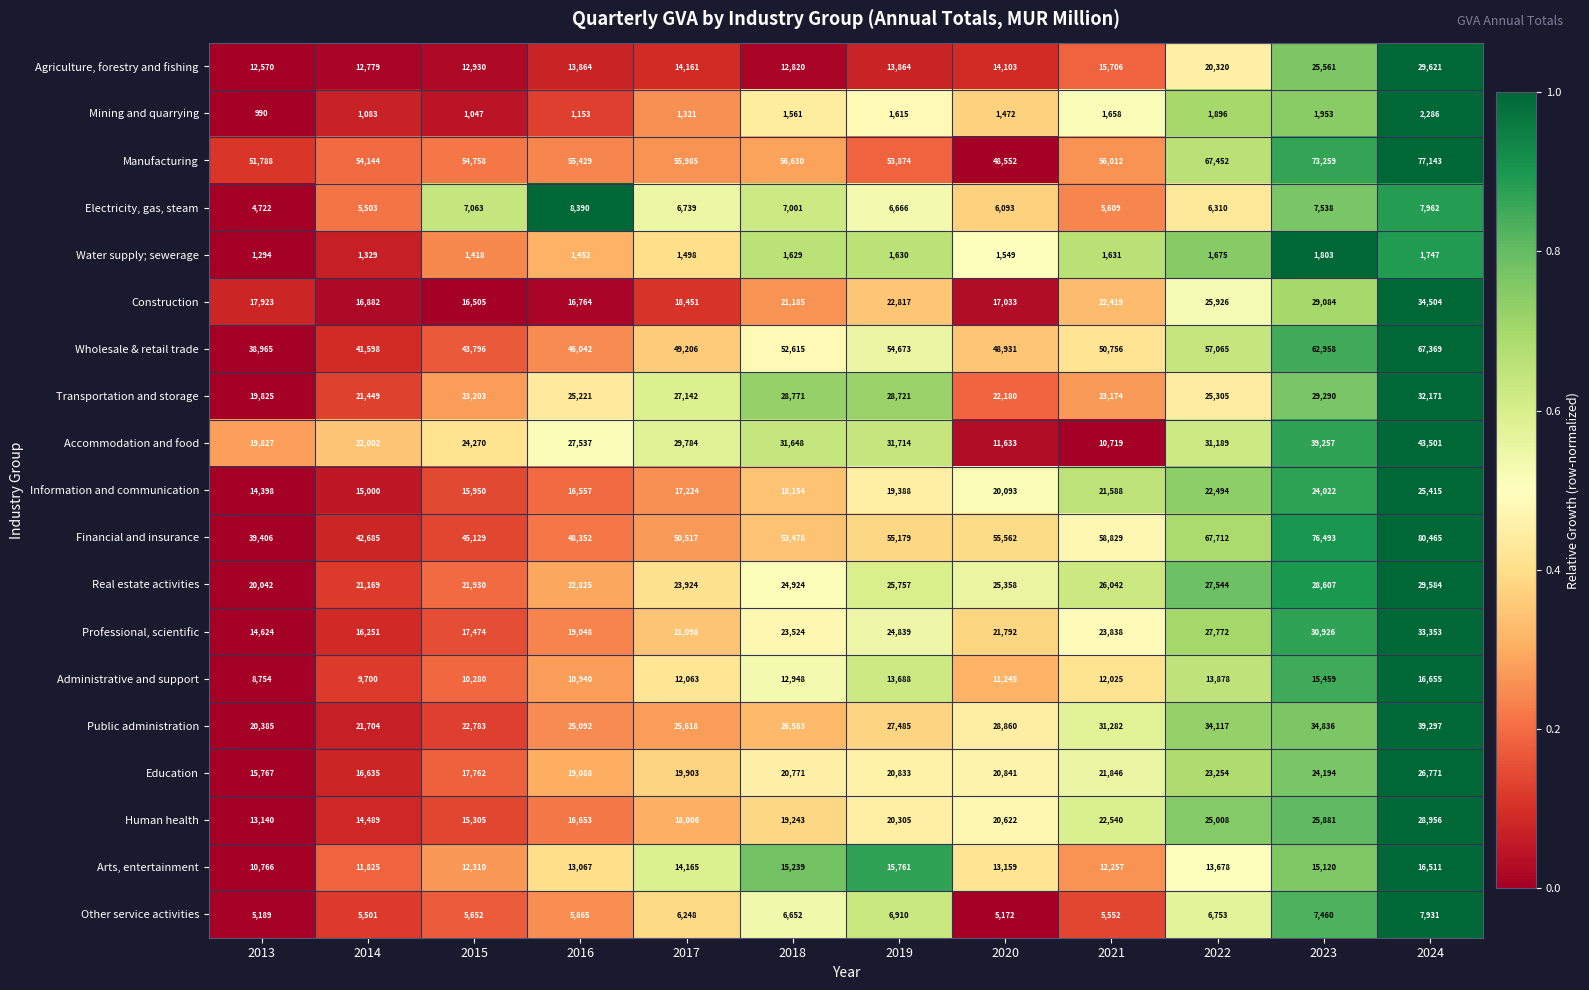

Which category has the highest value in the Information and communication series?

2024